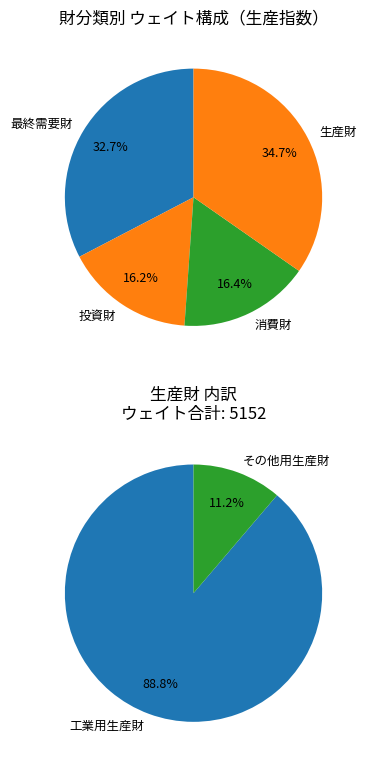

How many segments does this pie chart have?

6